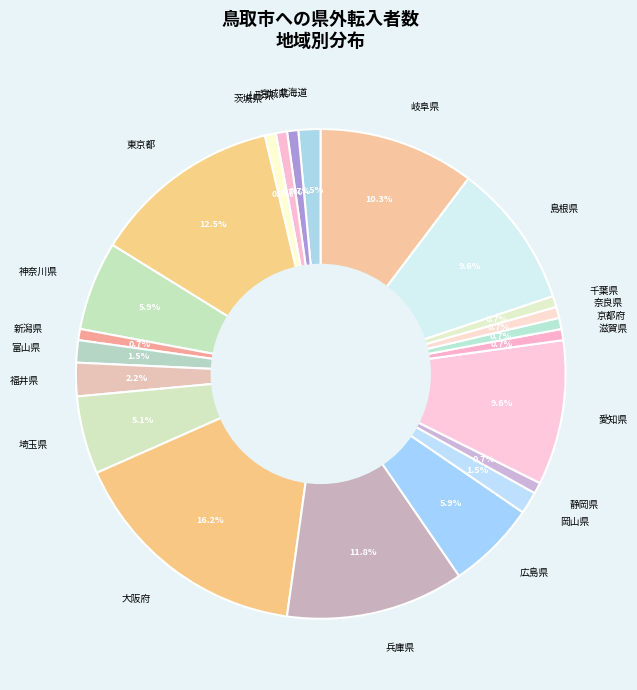

Which slice is the largest?

大阪府